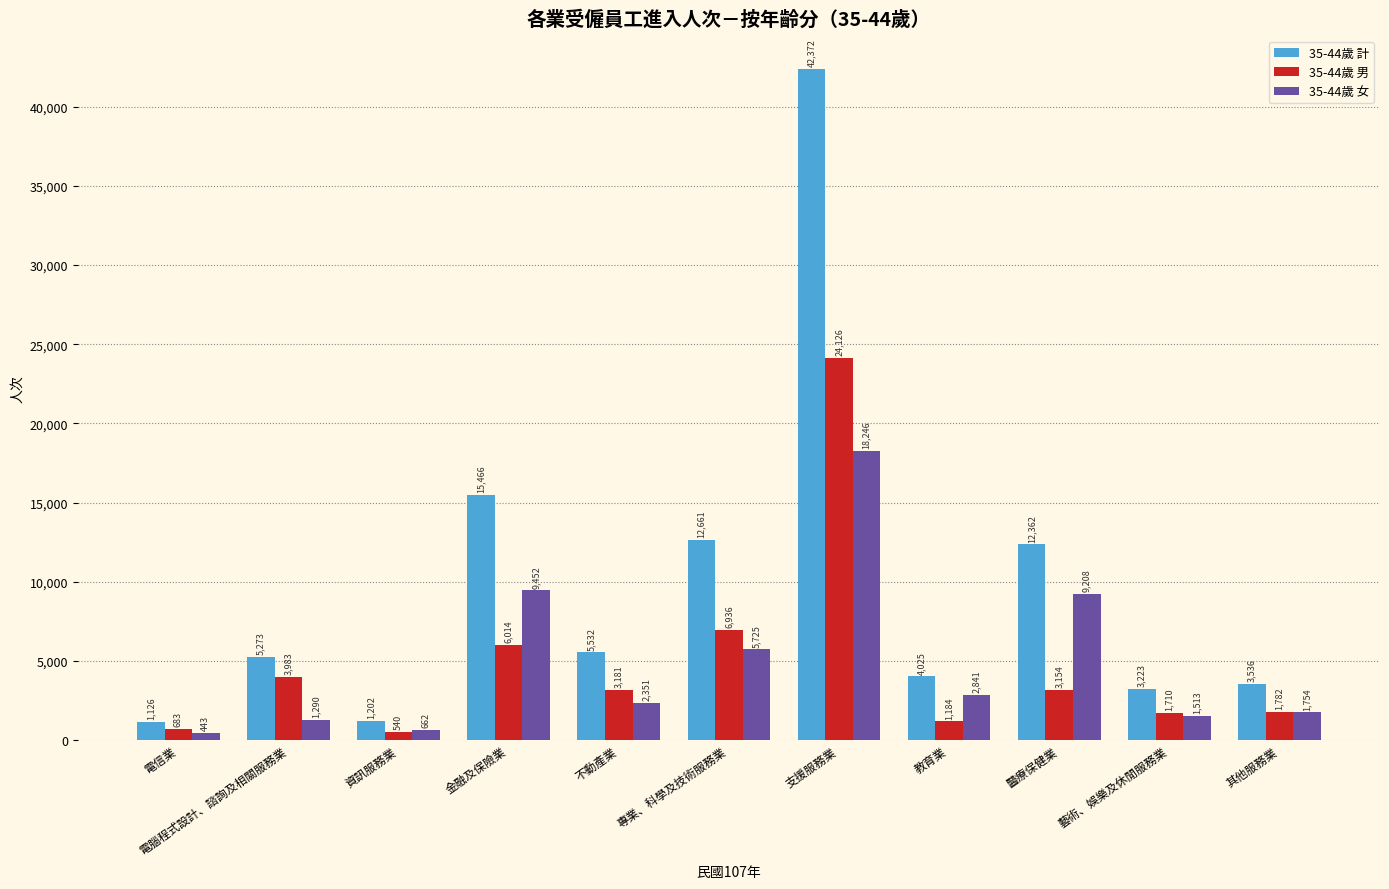

How many bars are there in each group?

3